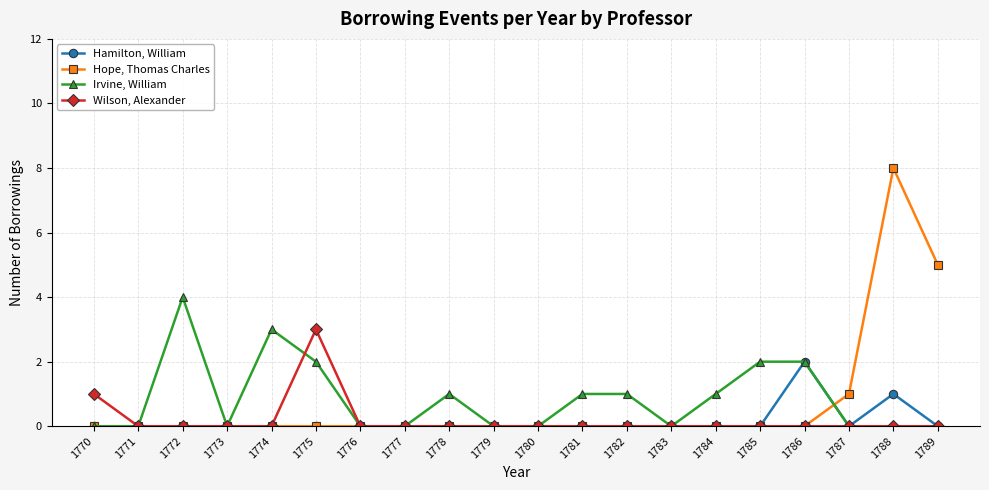

Which series has the widest spread of values?

Hope, Thomas Charles